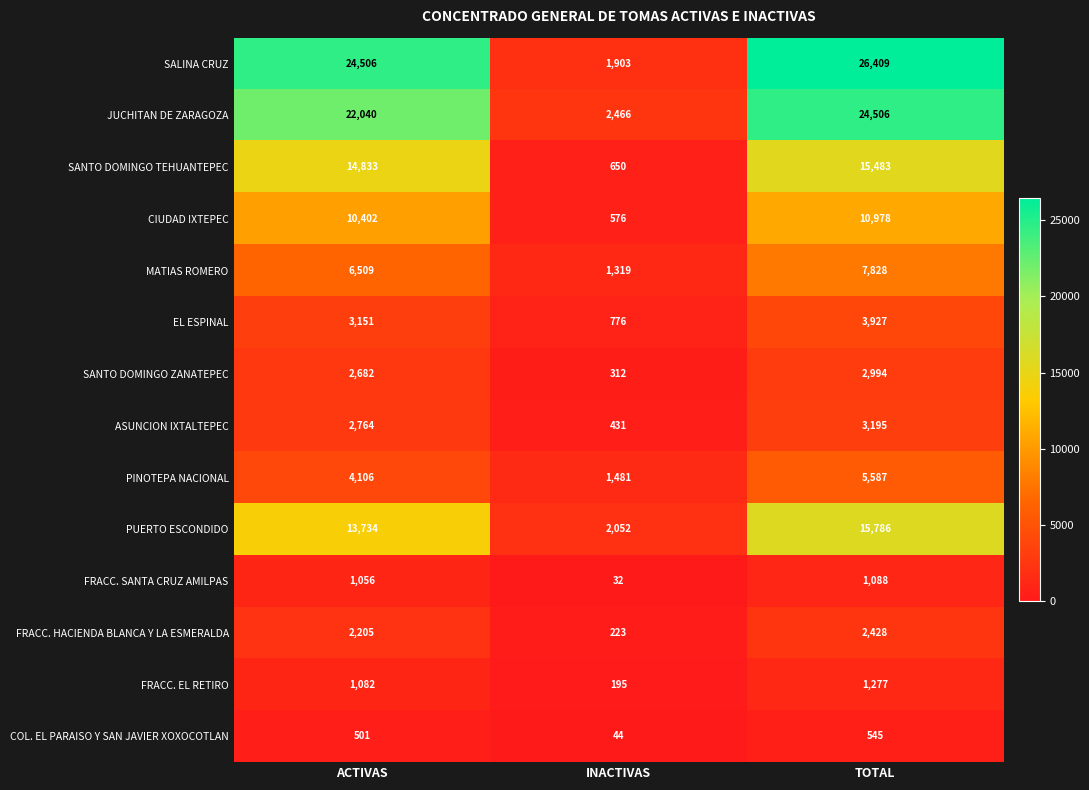

List the series in order of their peak value, lowest first.

COL. EL PARAISO Y SAN JAVIER XOXOCOTLAN, FRACC. SANTA CRUZ AMILPAS, FRACC. EL RETIRO, FRACC. HACIENDA BLANCA Y LA ESMERALDA, SANTO DOMINGO ZANATEPEC, ASUNCION IXTALTEPEC, EL ESPINAL, PINOTEPA NACIONAL, MATIAS ROMERO, CIUDAD IXTEPEC, SANTO DOMINGO TEHUANTEPEC, PUERTO ESCONDIDO, JUCHITAN DE ZARAGOZA, SALINA CRUZ